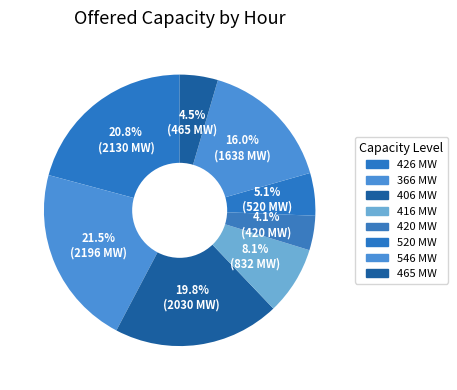

Count the number of slices in the pie.

8